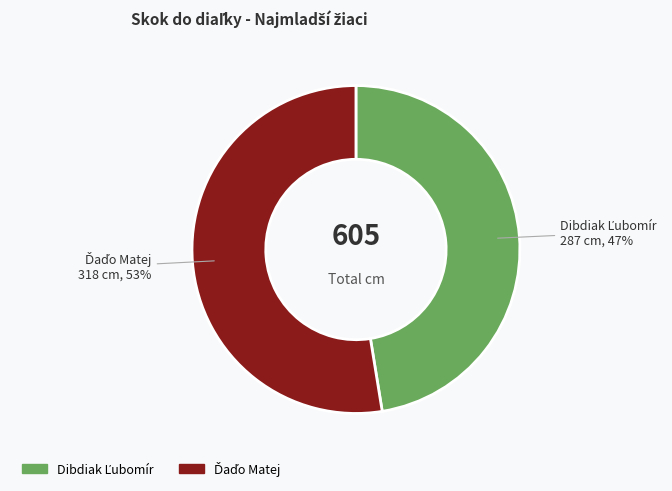

Is there any slice that represents more than half of the pie?

Yes